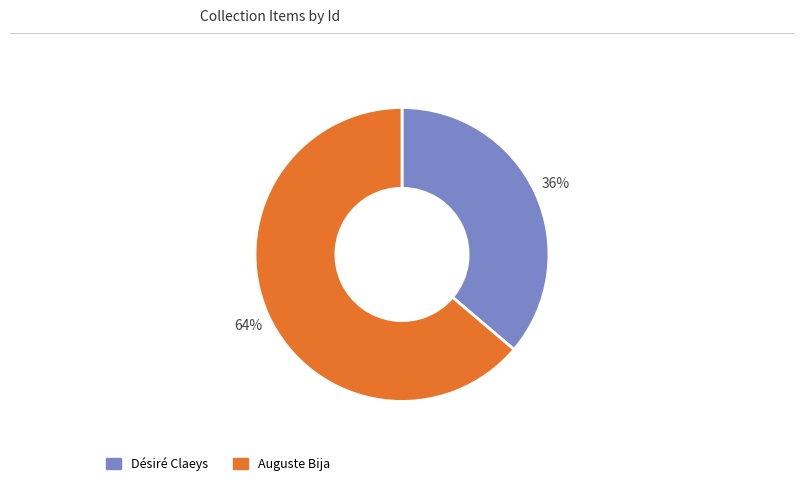

Is the sum of Désiré Claeys and Auguste Bija greater than half?

Yes